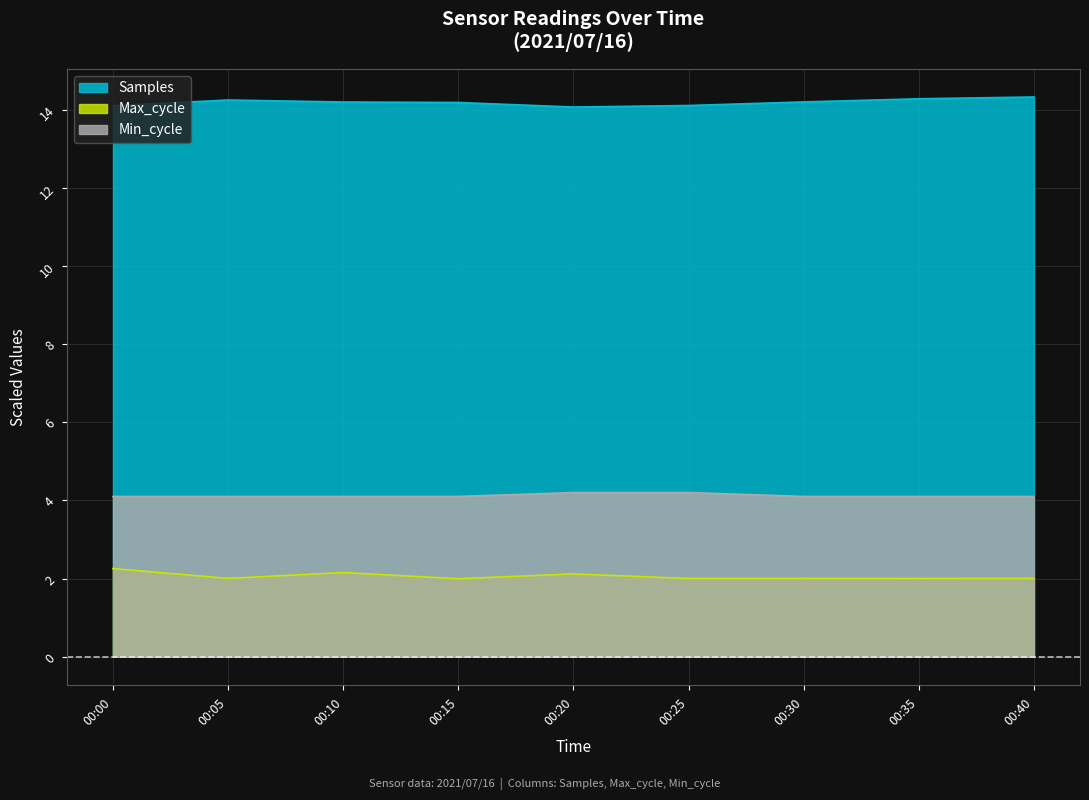

Which series has the largest total across all categories?

Samples